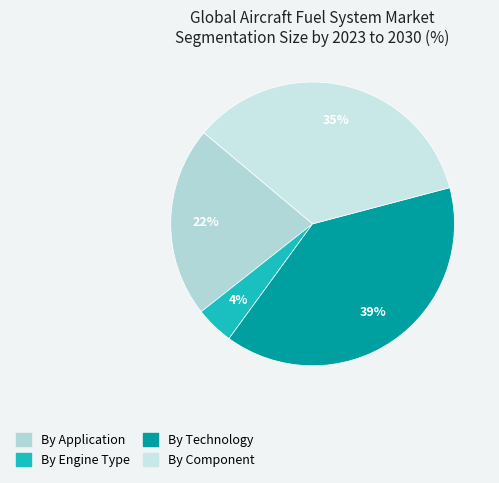

How many segments does this pie chart have?

4